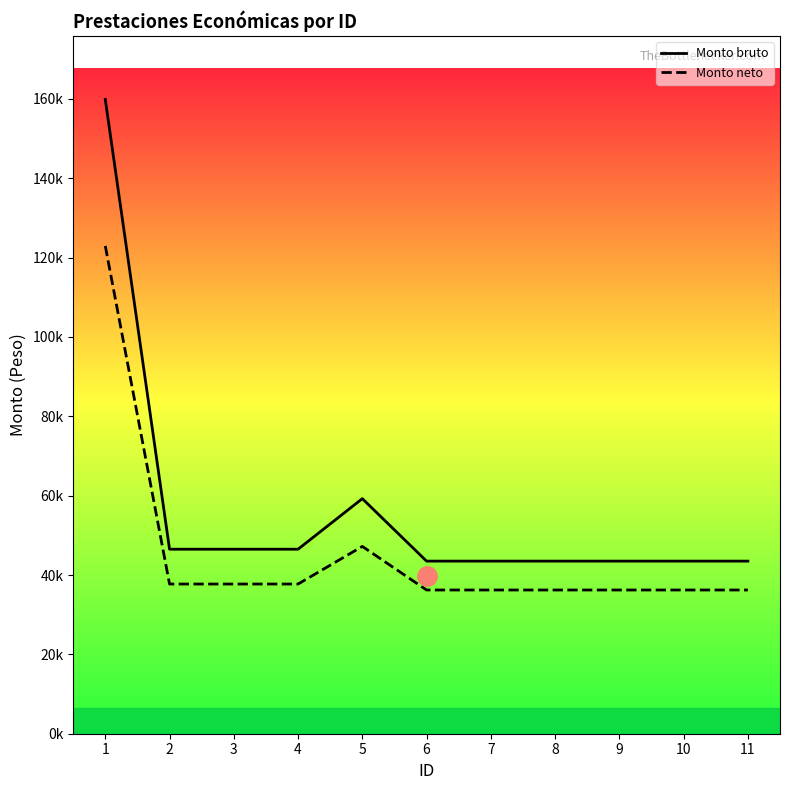

Rank the categories by Monto neto value from highest to lowest.

1, 5, 2, 3, 4, 6, 7, 8, 9, 10, 11